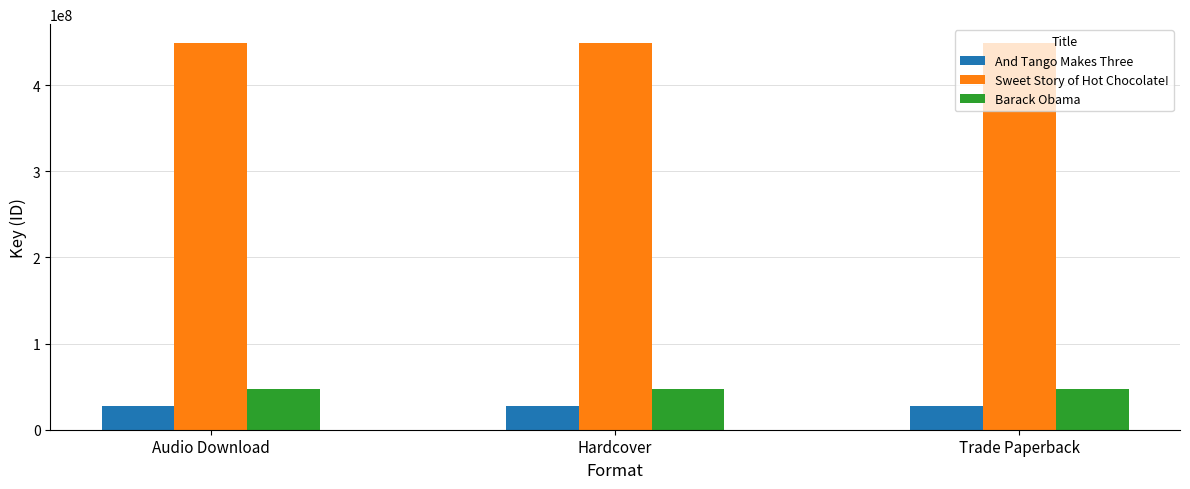

What are all the series names shown in the legend?

And Tango Makes Three, Sweet Story of Hot Chocolate!, Barack Obama